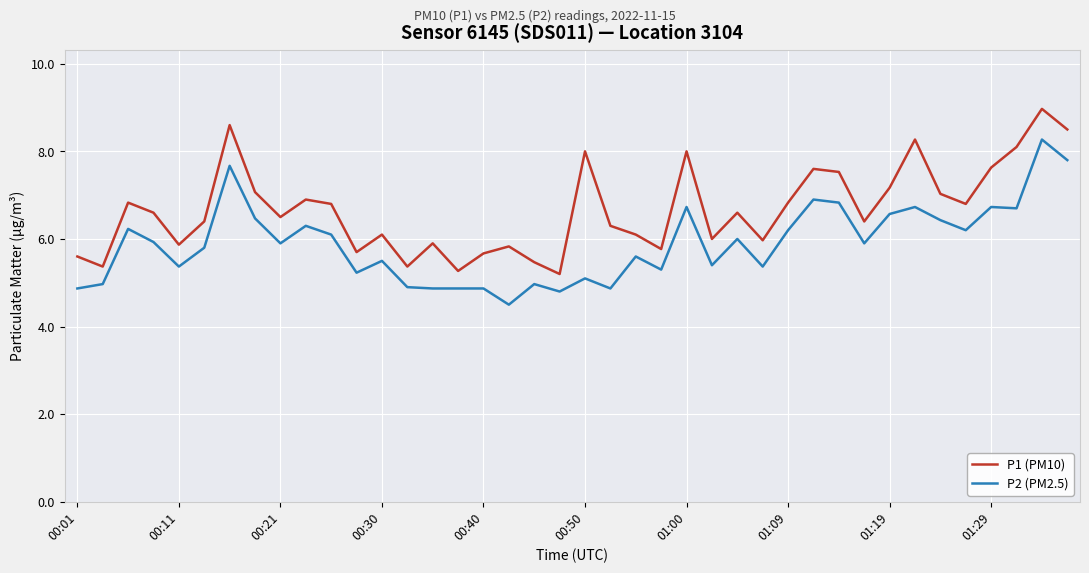

Does the chart display data point markers on the line(s)?

No